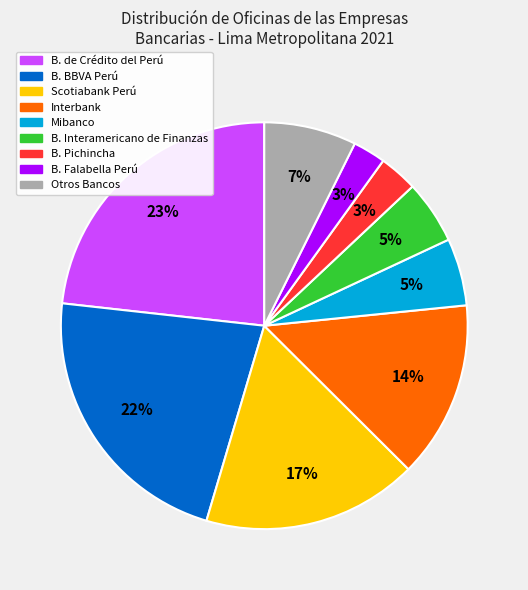

How many slices are in this pie chart?

9